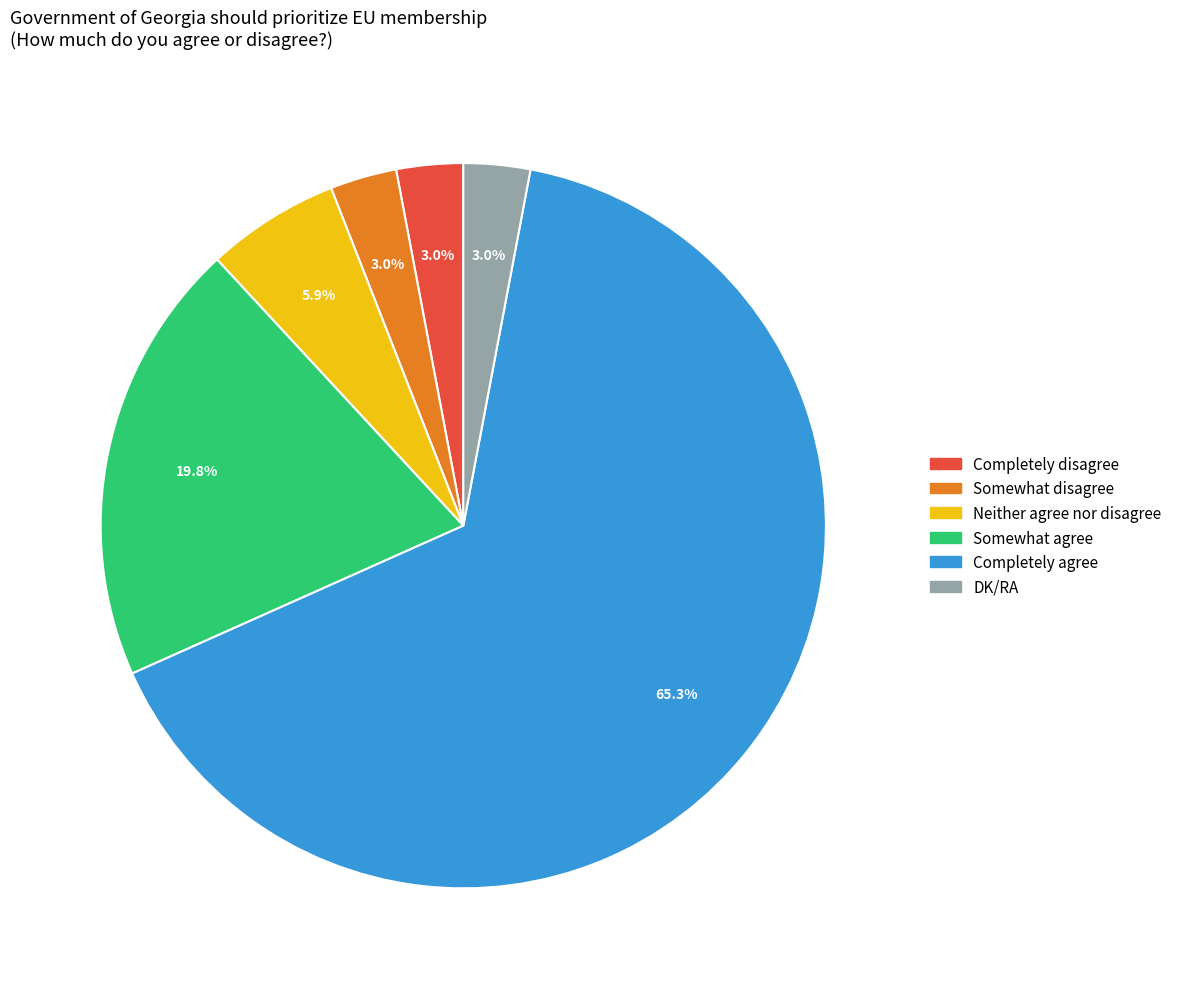

How many slices are in this pie chart?

6